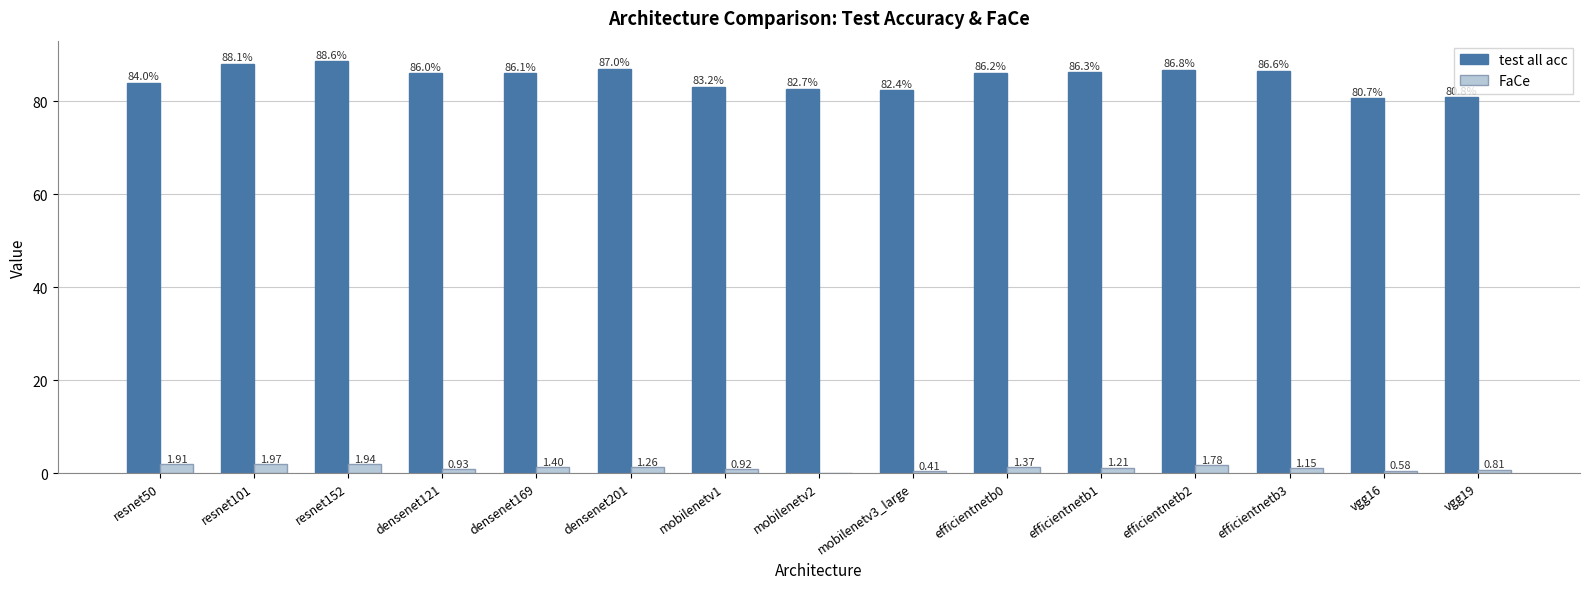

How many data points does each series have?

15